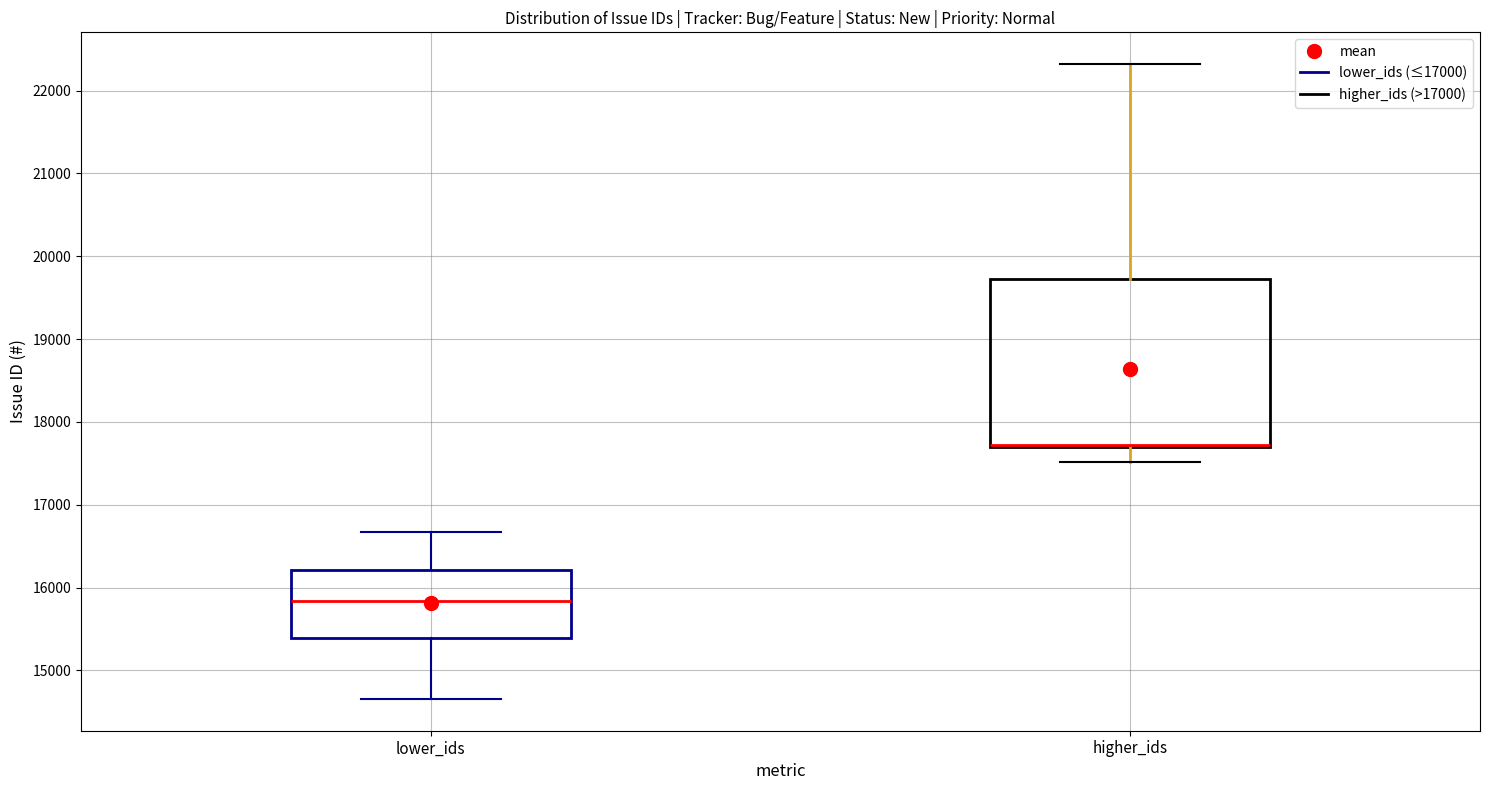

Which box is the tallest, from its lower edge to its upper edge?

higher_ids